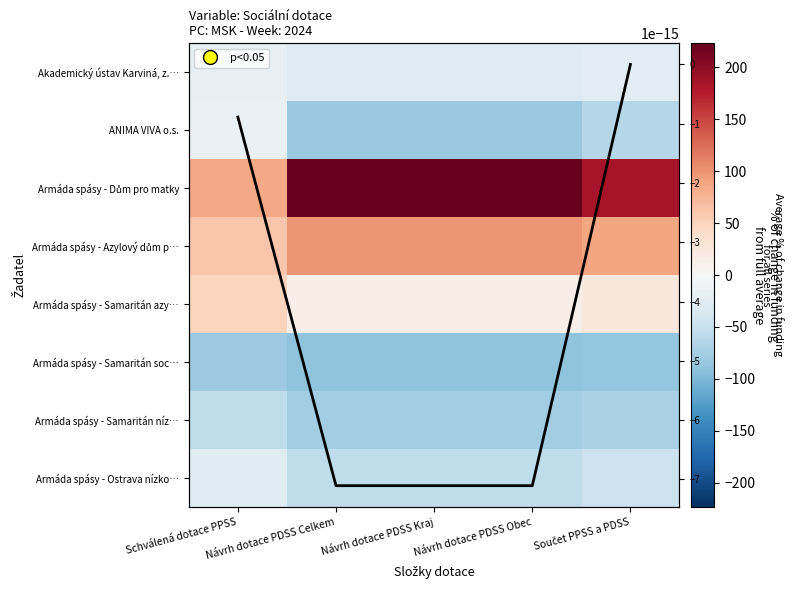

What is the difference between the highest and lowest values at Součet PPSS a PDSS?

270.3